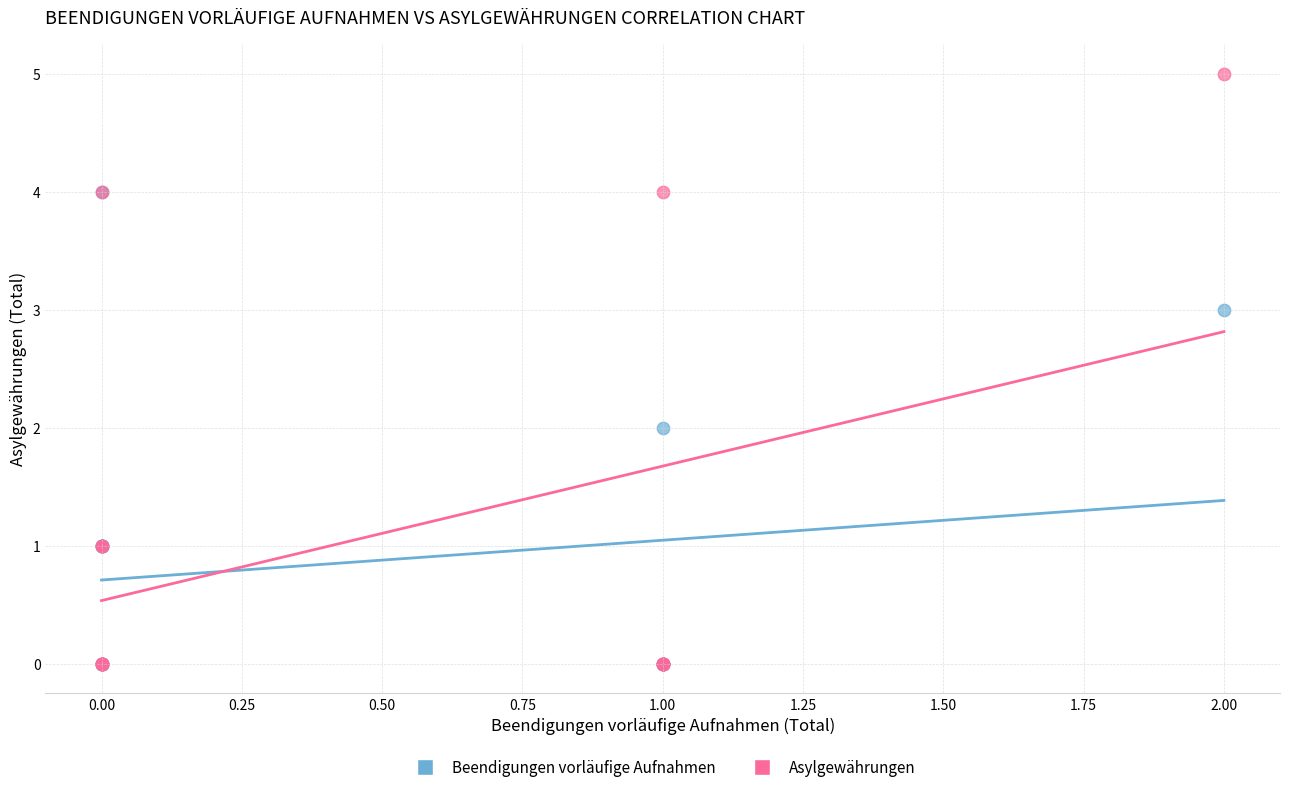

What are all the series names shown in the legend?

Beendigungen vorläufige Aufnahmen, Asylgewährungen